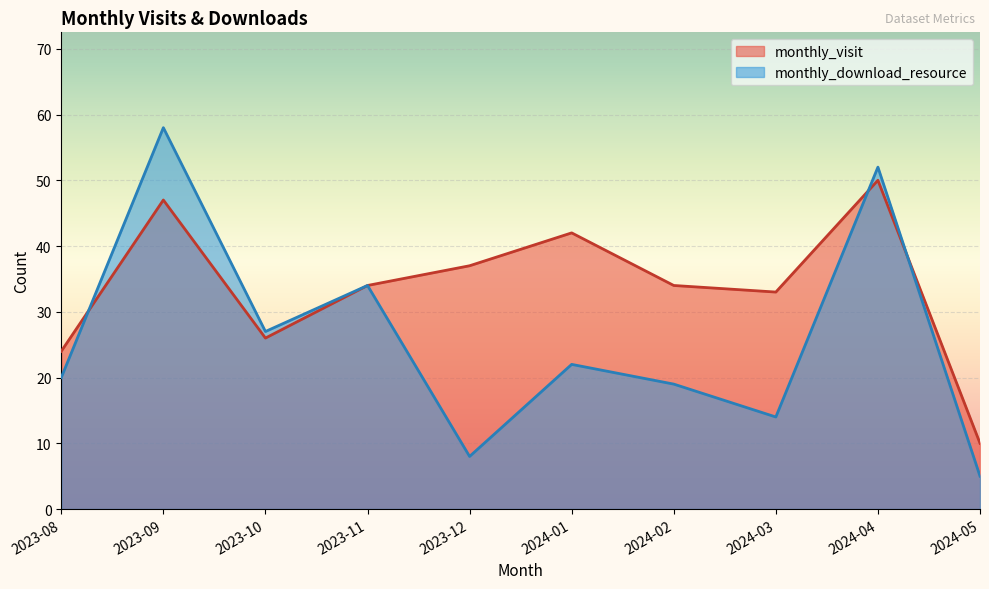

How many data points does each series have?

10